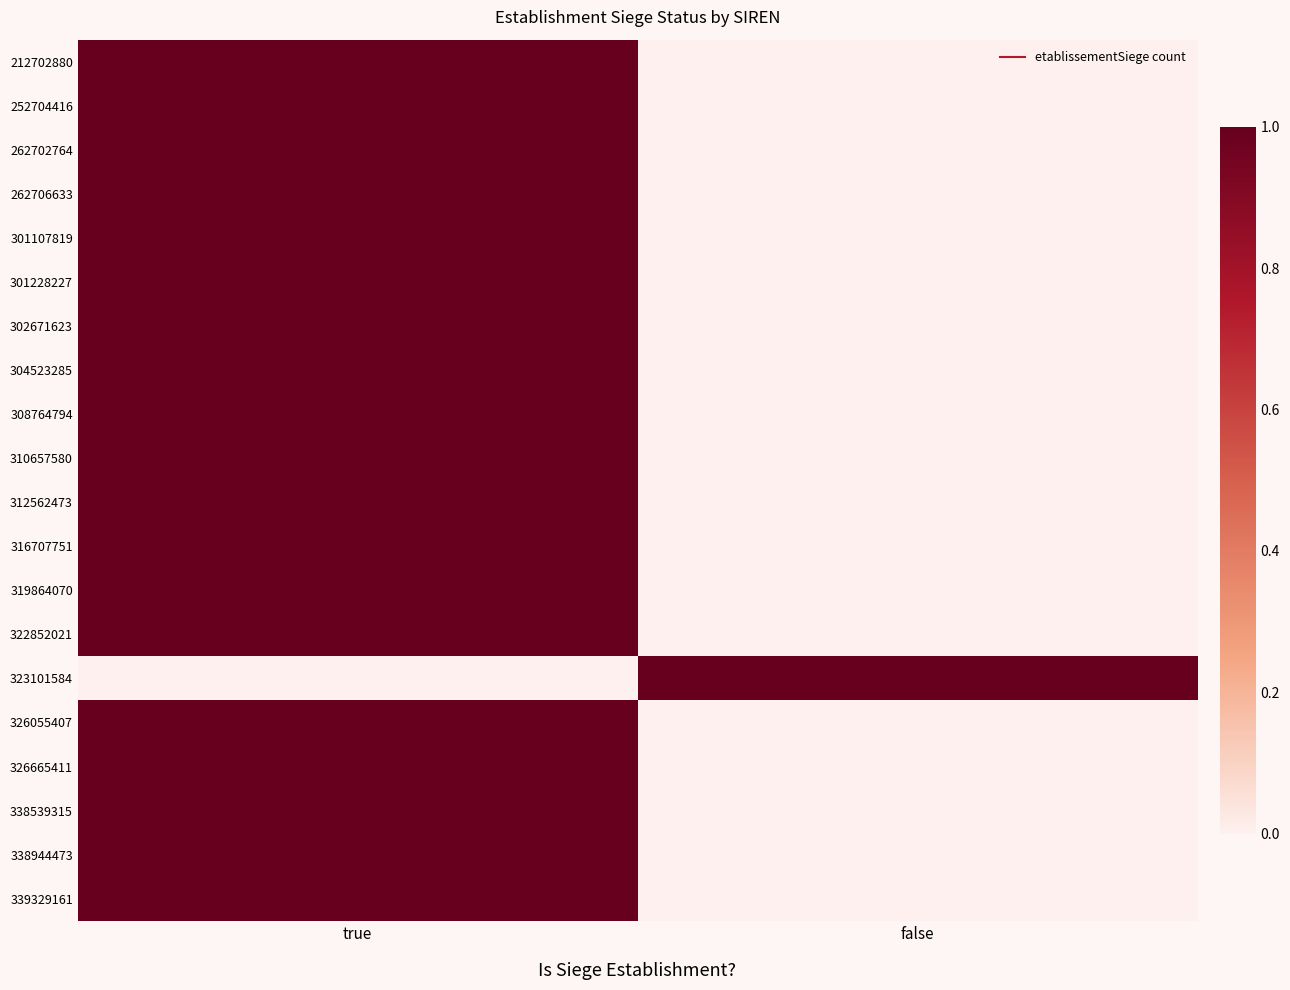

Reading left to right, transcribe all the data shown in this chart.

212702880: true=1	false=0
252704416: true=1	false=0
262702764: true=1	false=0
262706633: true=1	false=0
301107819: true=1	false=0
301228227: true=1	false=0
302671623: true=1	false=0
304523285: true=1	false=0
308764794: true=1	false=0
310657580: true=1	false=0
312562473: true=1	false=0
316707751: true=1	false=0
319864070: true=1	false=0
322852021: true=1	false=0
323101584: true=0	false=1
326055407: true=1	false=0
326665411: true=1	false=0
338539315: true=1	false=0
338944473: true=1	false=0
339329161: true=1	false=0